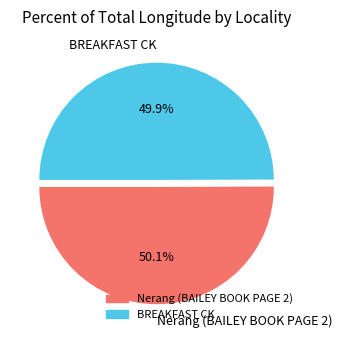

Count the number of slices in the pie.

2